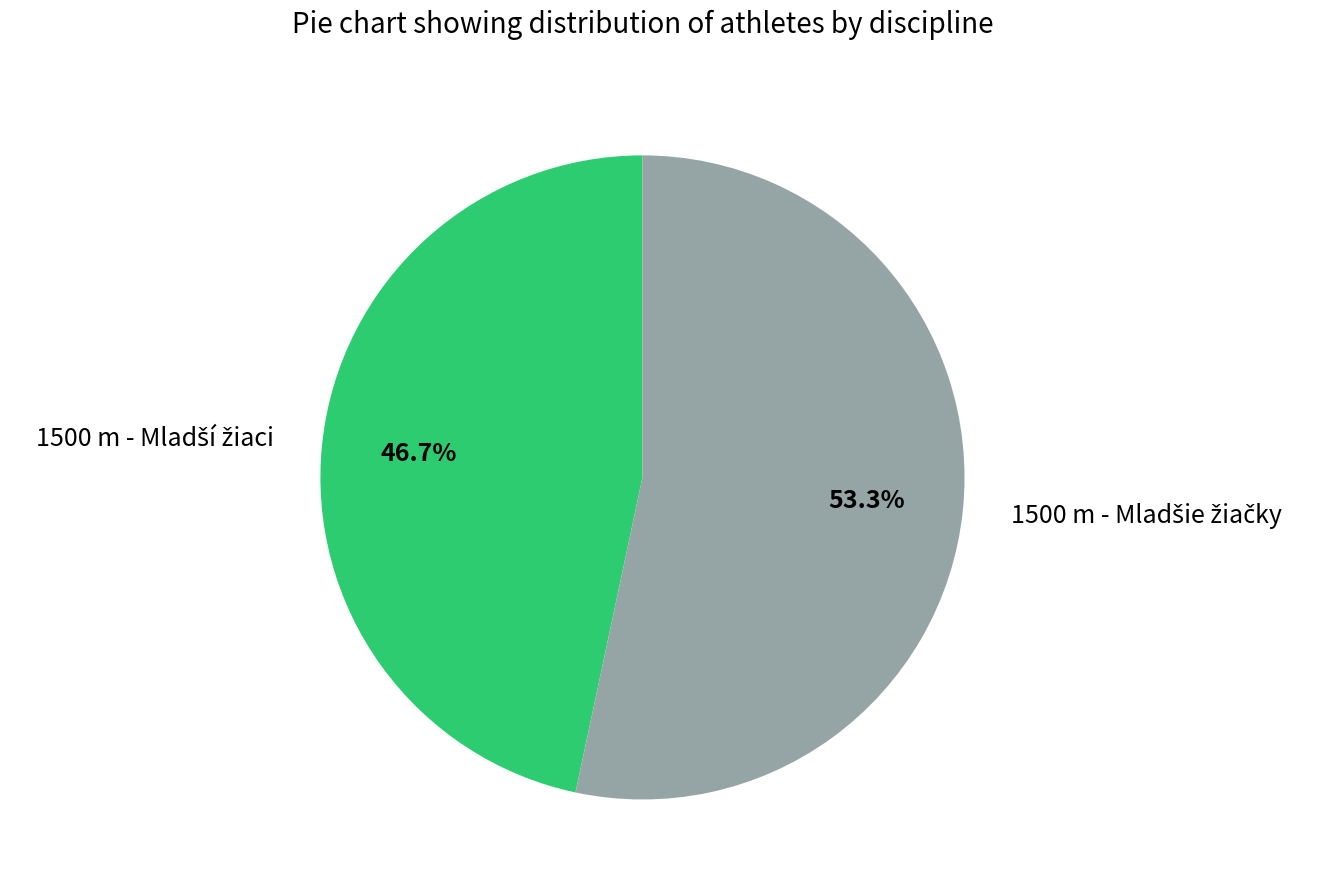

How many segments does this pie chart have?

2